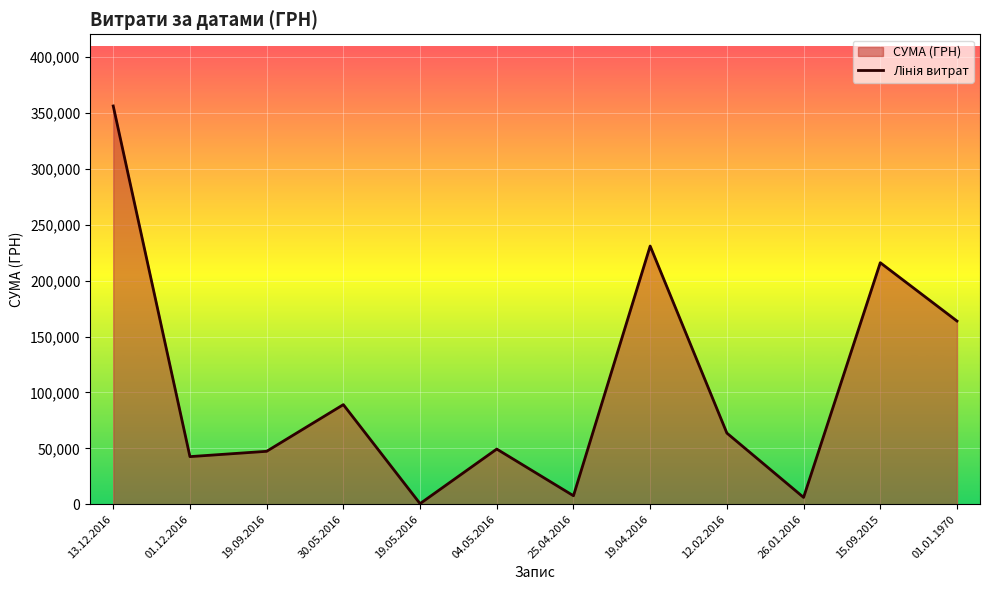

At which label is the value closest to 178415?

01.01.1970